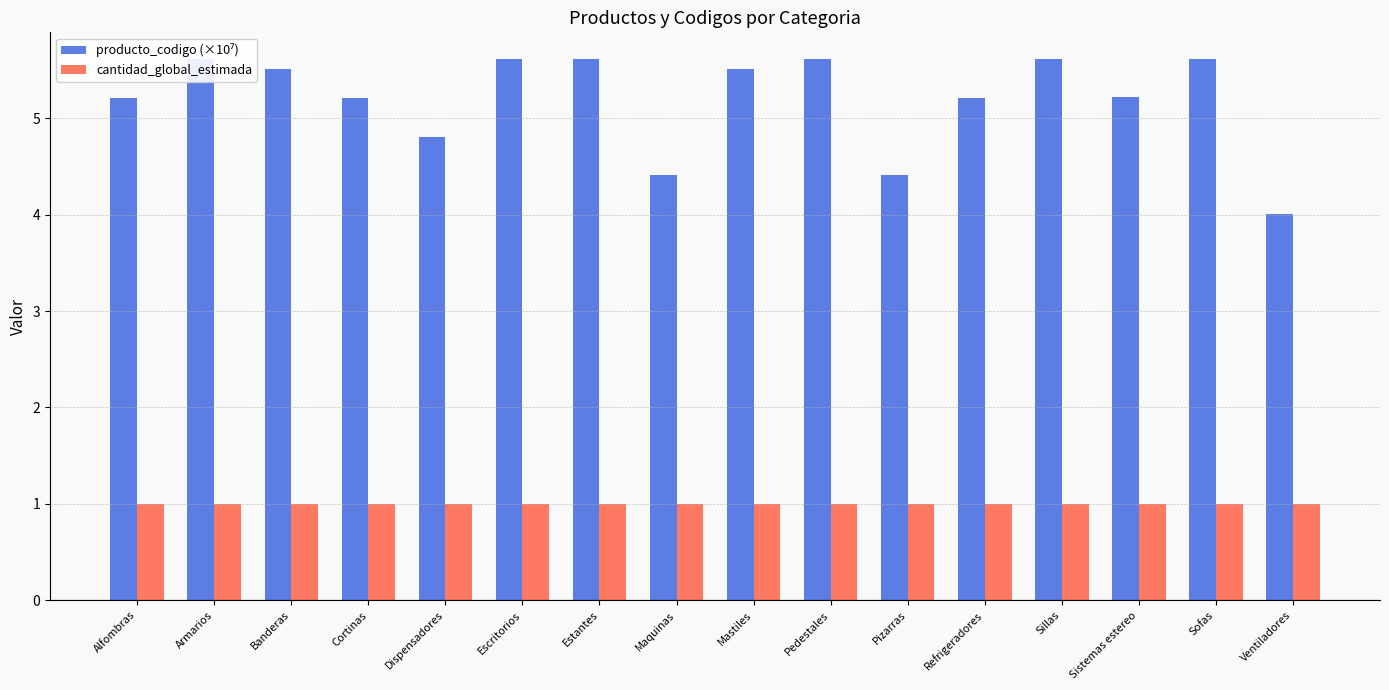

What is the difference between the highest and lowest values at Sofas?

4.6